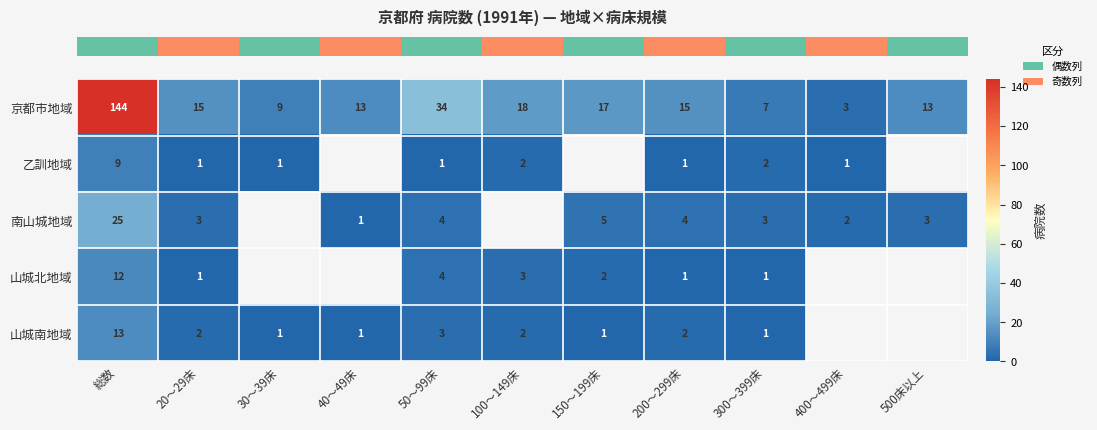

Which category has the highest value across all series?

総数